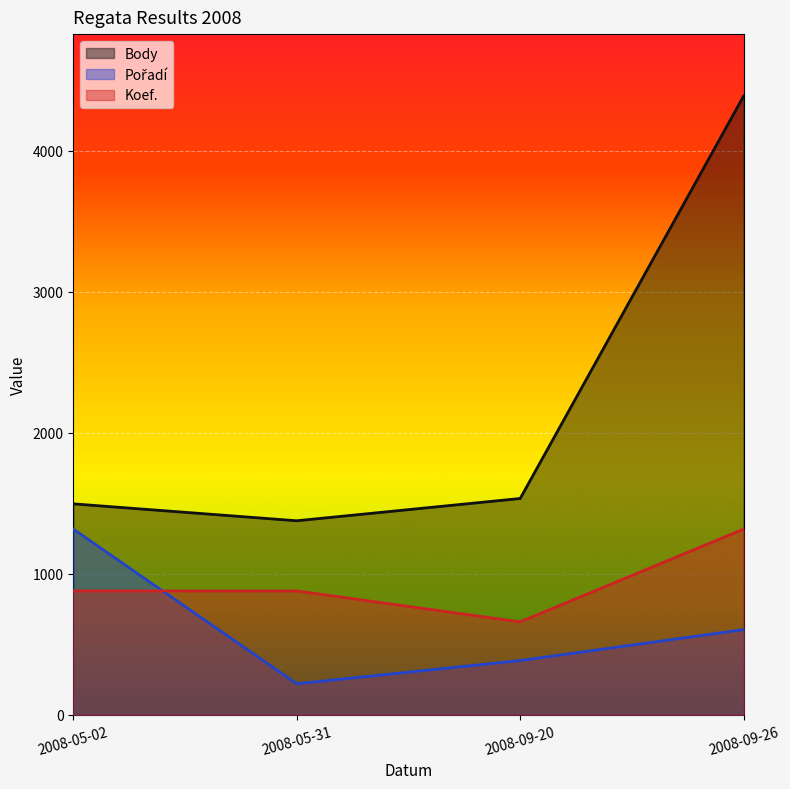

At how many categories does at least one series exceed 3204?

1